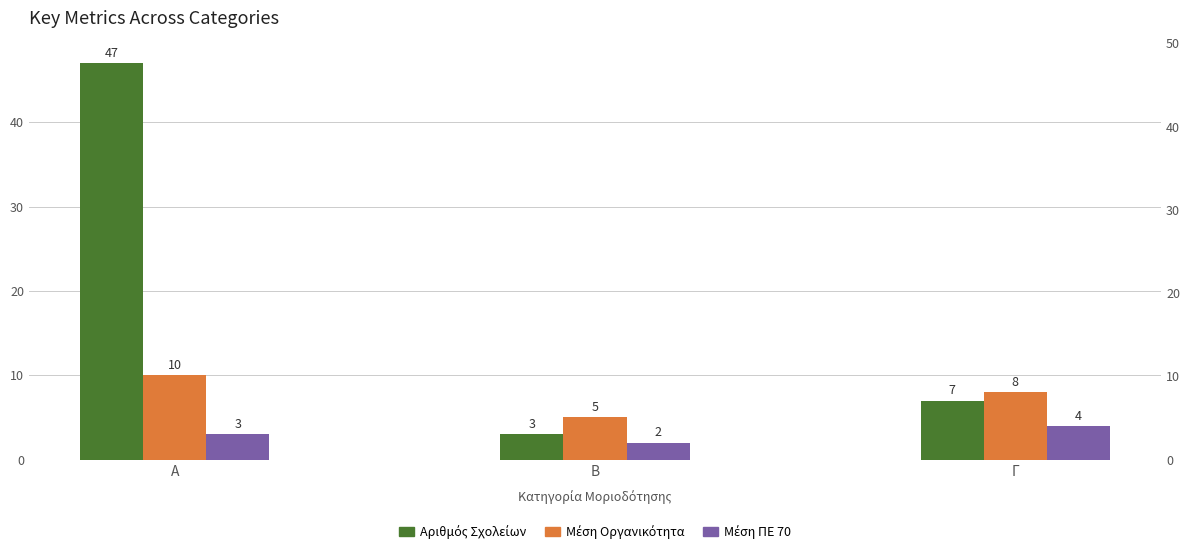

What is the label of the 2nd bar from the right?

Β